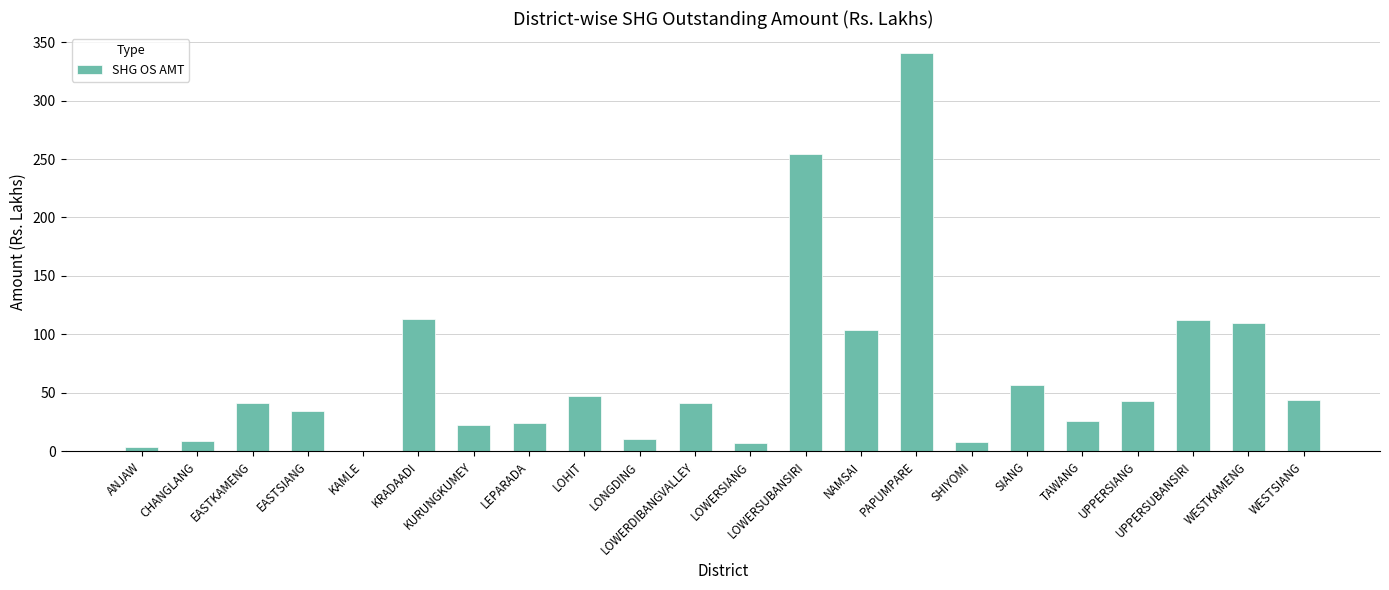

Read the value at SIANG.

56.8